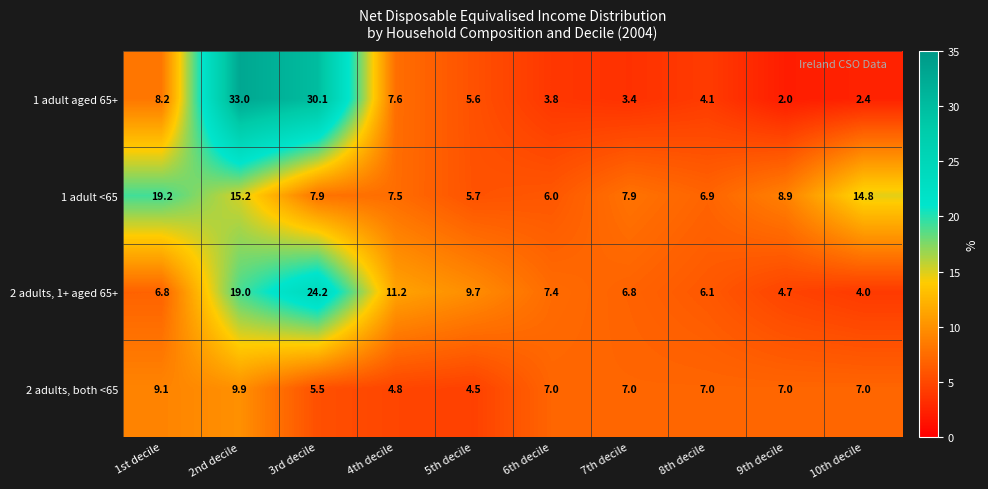

What is the minimum value shown in the chart?

2.0